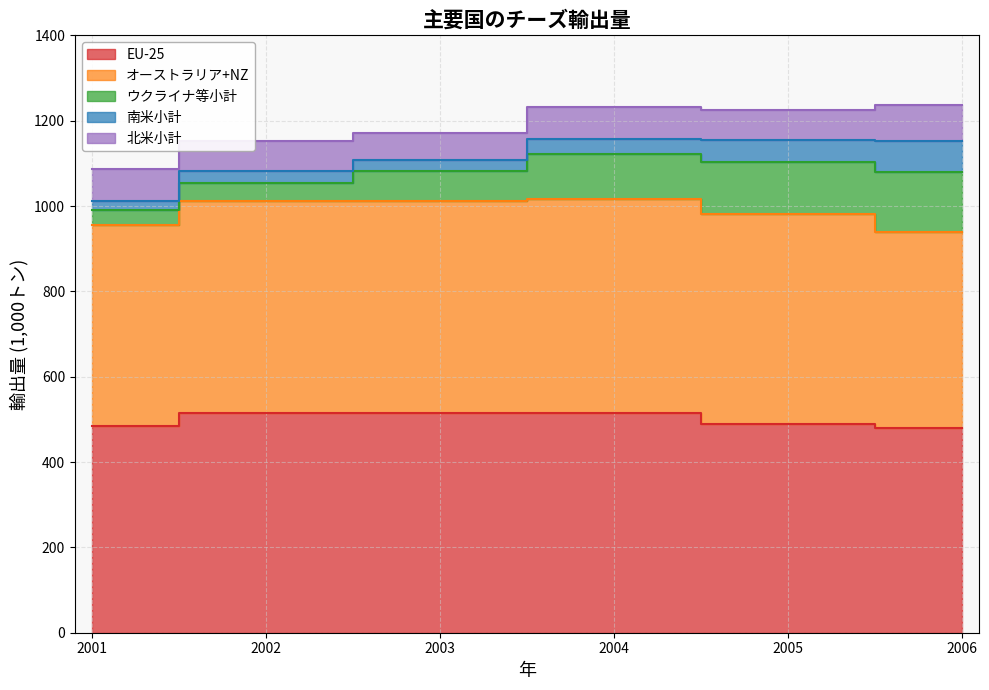

Which series has the largest range (max minus min)?

ウクライナ等小計